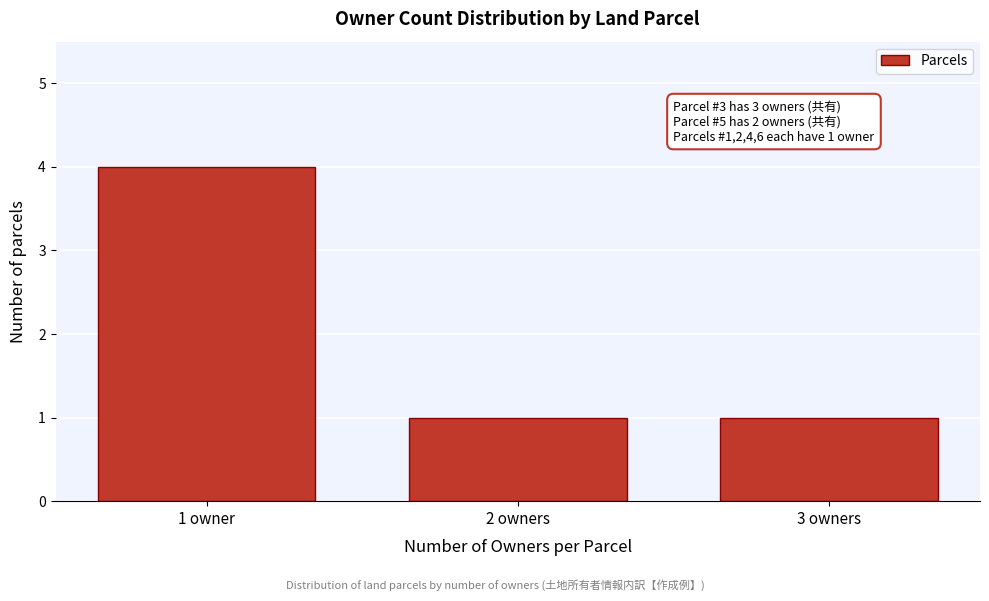

Reading left to right, transcribe all the data shown in this chart.

4	1	1